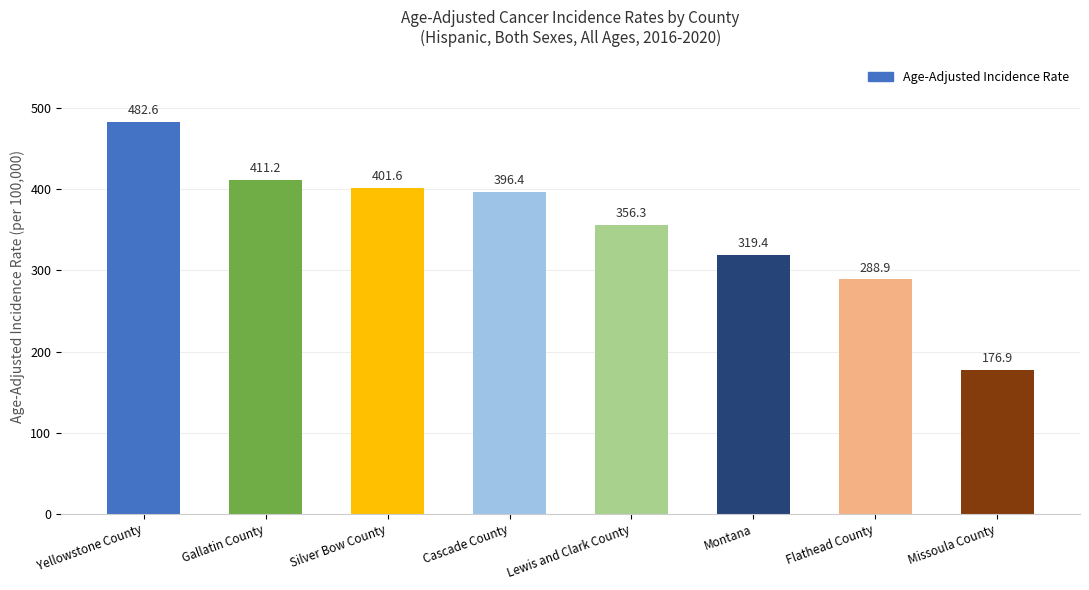

List the labels in order of value, largest first.

Yellowstone County, Gallatin County, Silver Bow County, Cascade County, Lewis and Clark County, Montana, Flathead County, Missoula County